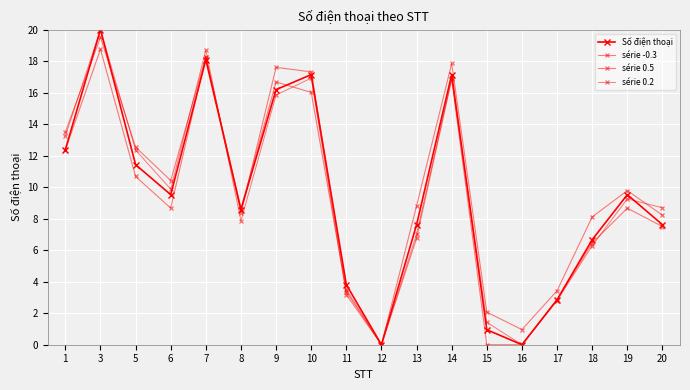

How many positive values does the série 0.5 series have?

17